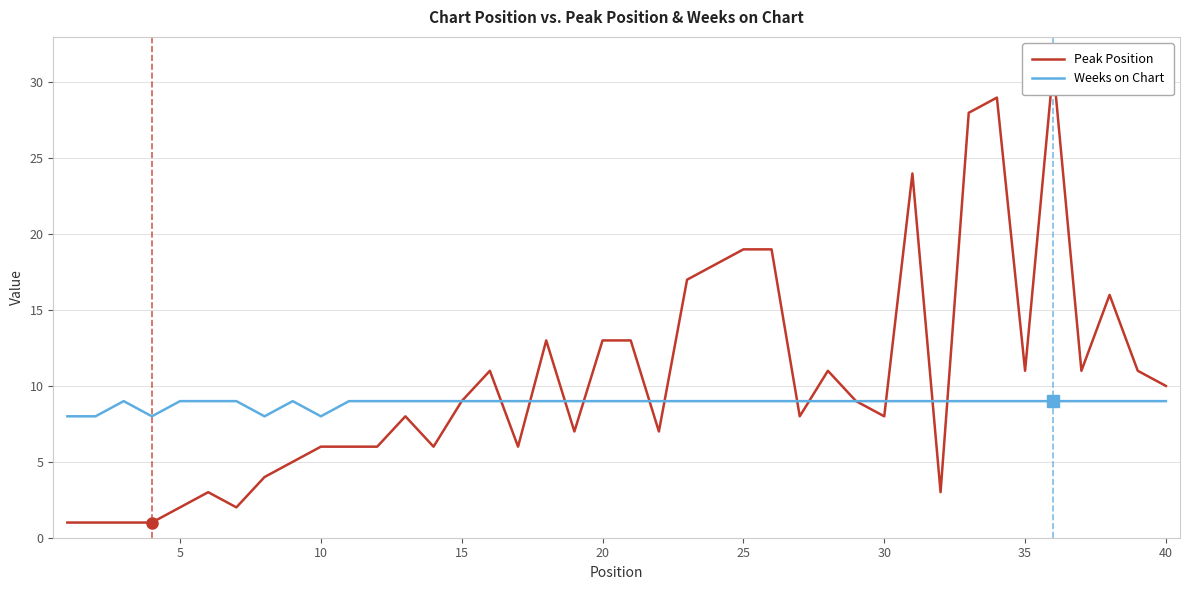

Reading left to right, extract all data points from this chart.

Peak Position: 1	1	1	1	2	3	2	4	5	6	6	6	8	6	9	11	6	13	7	13	13	7	17	18	19	19	8	11	9	8	24	3	28	29	11	31	11	16	11	10
Weeks on Chart: 8	8	9	8	9	9	9	8	9	8	9	9	9	9	9	9	9	9	9	9	9	9	9	9	9	9	9	9	9	9	9	9	9	9	9	9	9	9	9	9